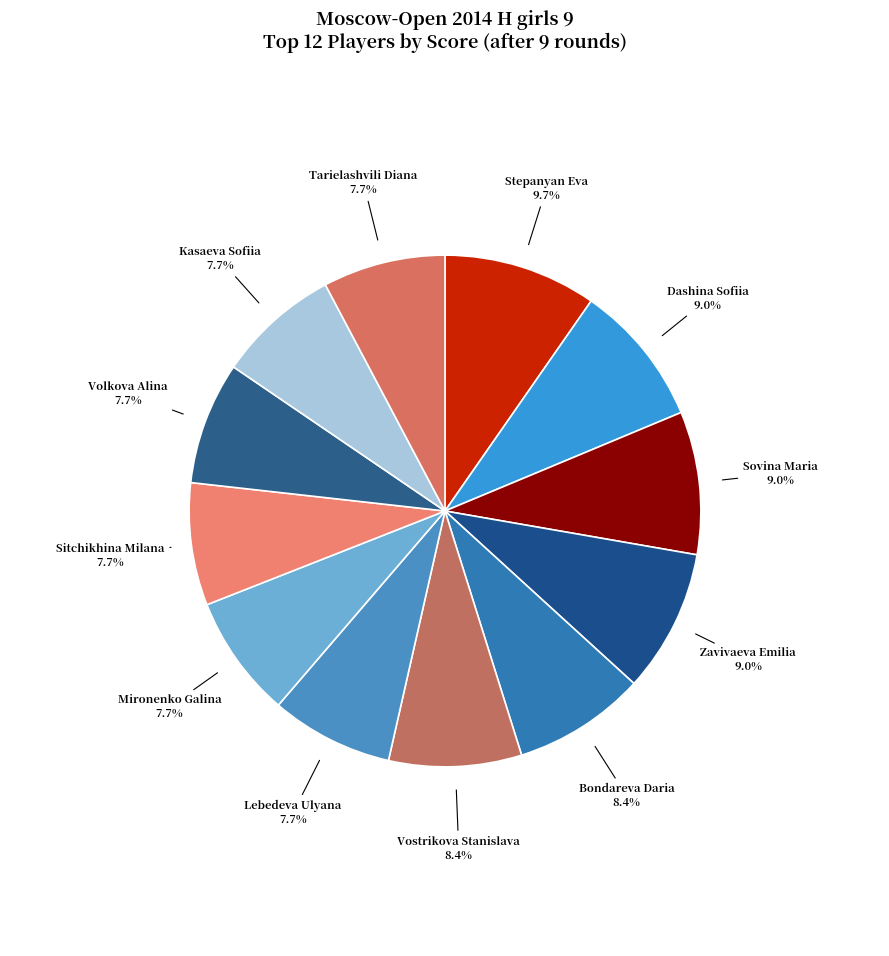

To the nearest percent, what is the difference between the largest and smallest slice percentages?

2%